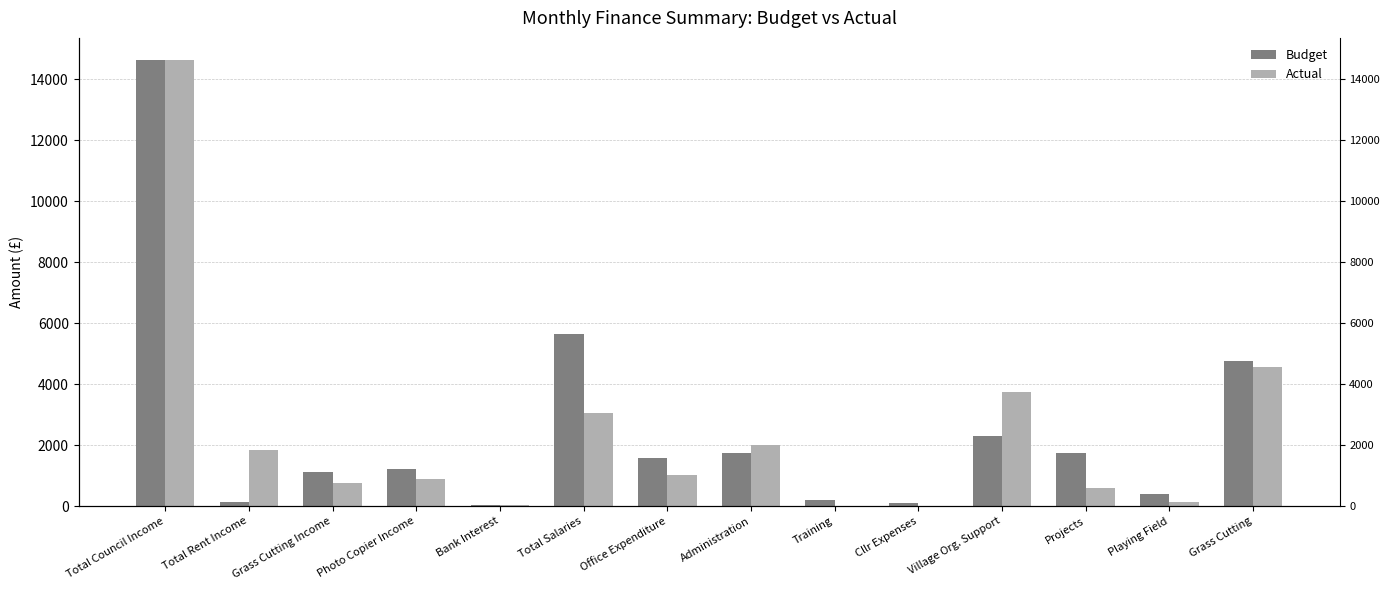

Where does the Actual series first go above 1029?

Total Council Income